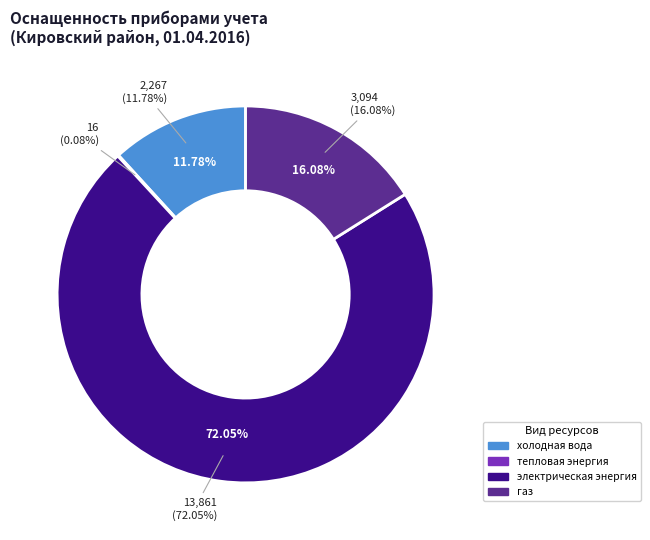

Which slice is the largest?

электрическая энергия